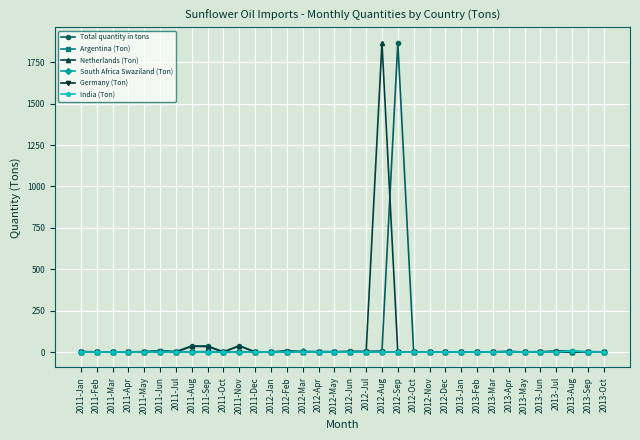

What is the label of the 20th point from the right?

2012-Mar